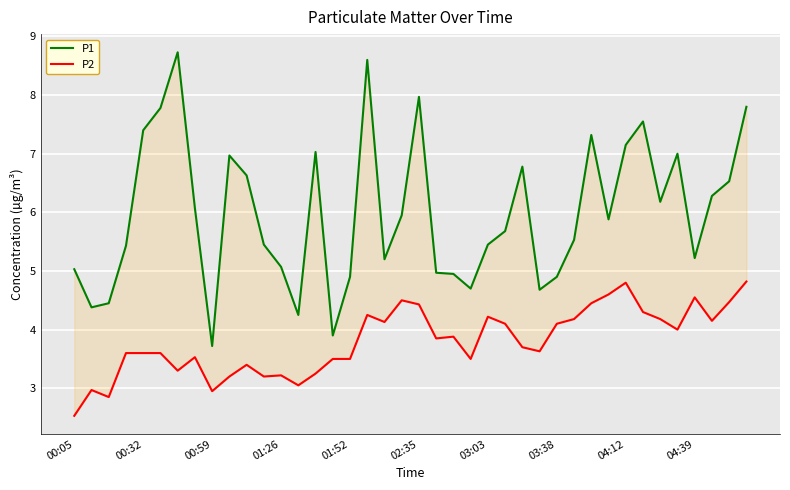

What is the difference between the P2 values at 10 and 00:32?

0.4